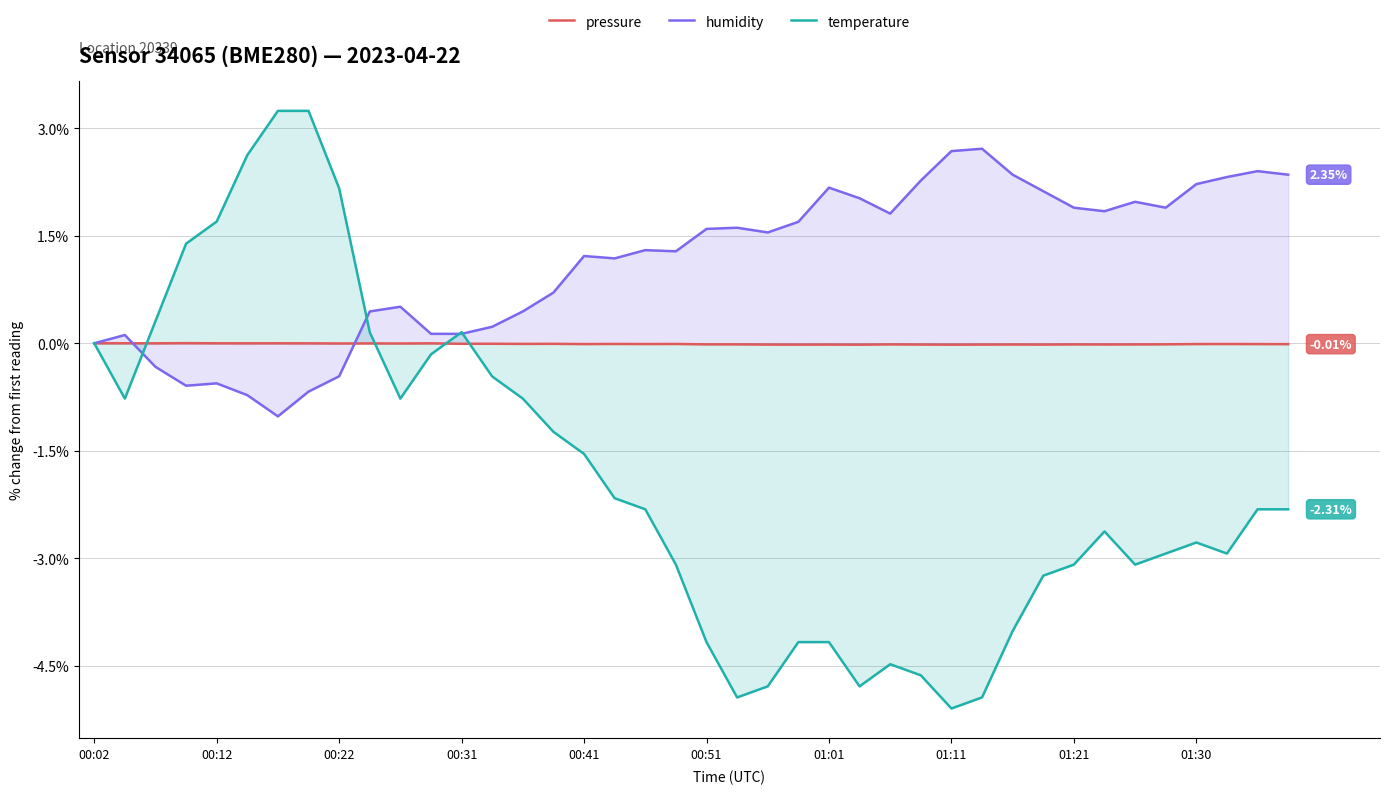

Which series has the widest spread of values?

temperature